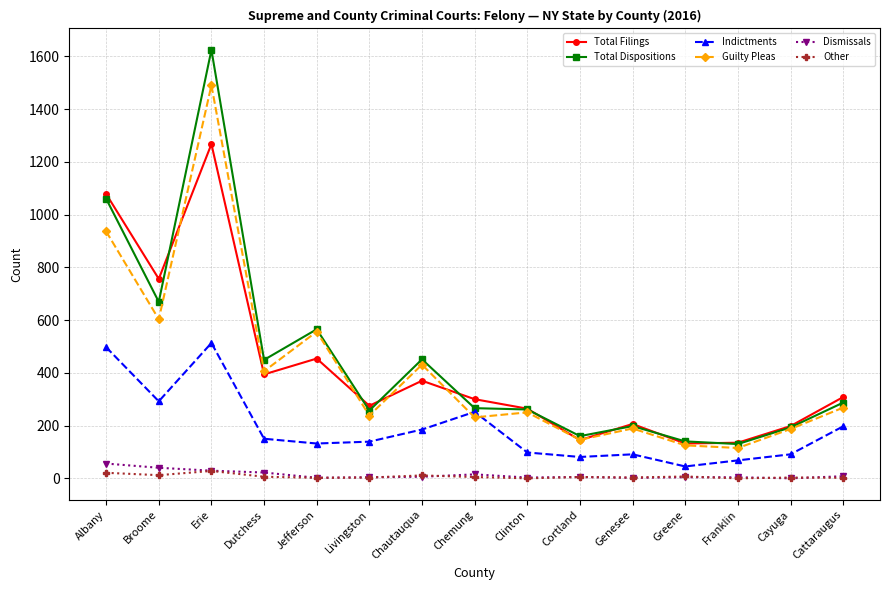

At which label is Total Filings closest to 699?

Broome